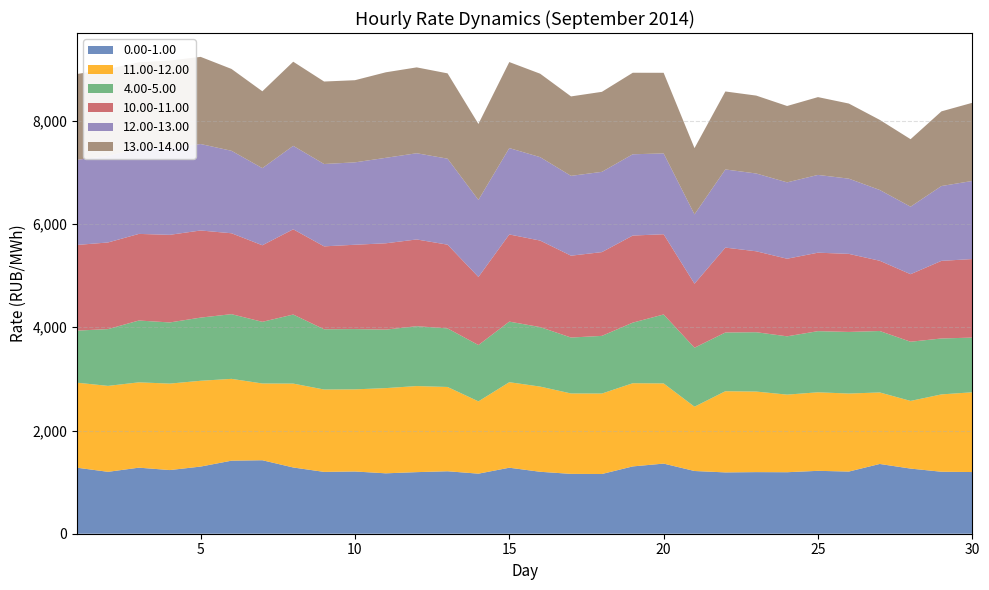

Reading left to right, extract all data points from this chart.

0.00-1.00: 1278.7	1199.5	1279.9	1233.5	1300.9	1415.3	1423.9	1283.5	1198.1	1205.9	1170.4	1193.3	1210.3	1163.7	1279.0	1200.3	1159.5	1157.1	1304.3	1358.8	1215.4	1188.2	1193.7	1191.6	1218.8	1204.6	1351.7	1262.1	1200.8	1195.2
11.00-12.00: 1647.5	1665.0	1653.4	1675.4	1662.7	1585.5	1487.0	1625.5	1596.0	1591.2	1651.2	1668.0	1633.1	1400.9	1657.1	1650.5	1558.1	1559.2	1611.8	1553.5	1245.7	1573.0	1560.9	1503.6	1521.7	1511.5	1385.8	1311.2	1498.7	1545.6
4.00-5.00: 1009.4	1100.4	1197.8	1184.9	1224.1	1253.6	1194.9	1338.2	1167.3	1168.1	1133.3	1160.1	1135.2	1091.3	1173.8	1153.1	1083.8	1117.2	1174.1	1336.0	1143.0	1137.9	1149.9	1129.8	1184.8	1193.8	1190.5	1146.7	1083.7	1059.5
10.00-11.00: 1660.2	1678.5	1678.4	1697.7	1688.1	1567.5	1483.3	1651.7	1606.7	1634.1	1672.8	1680.5	1622.2	1319.4	1689.0	1676.2	1585.9	1623.0	1687.4	1554.3	1240.5	1645.0	1568.1	1503.3	1520.3	1512.7	1361.3	1308.6	1504.1	1521.8
12.00-13.00: 1649.9	1676.7	1660.8	1684.0	1675.3	1598.0	1494.6	1617.0	1595.7	1596.5	1656.2	1670.4	1666.2	1492.2	1673.7	1616.5	1546.8	1555.4	1574.9	1566.0	1343.0	1514.2	1507.5	1479.6	1506.7	1457.2	1371.8	1308.0	1449.7	1513.5
13.00-14.00: 1662.6	1684.3	1664.3	1692.2	1688.8	1585.9	1489.1	1630.2	1598.2	1591.8	1656.9	1663.8	1653.1	1472.3	1666.6	1616.8	1539.4	1550.3	1579.4	1562.3	1284.0	1511.0	1509.3	1479.8	1507.7	1455.5	1358.5	1308.0	1446.7	1514.5